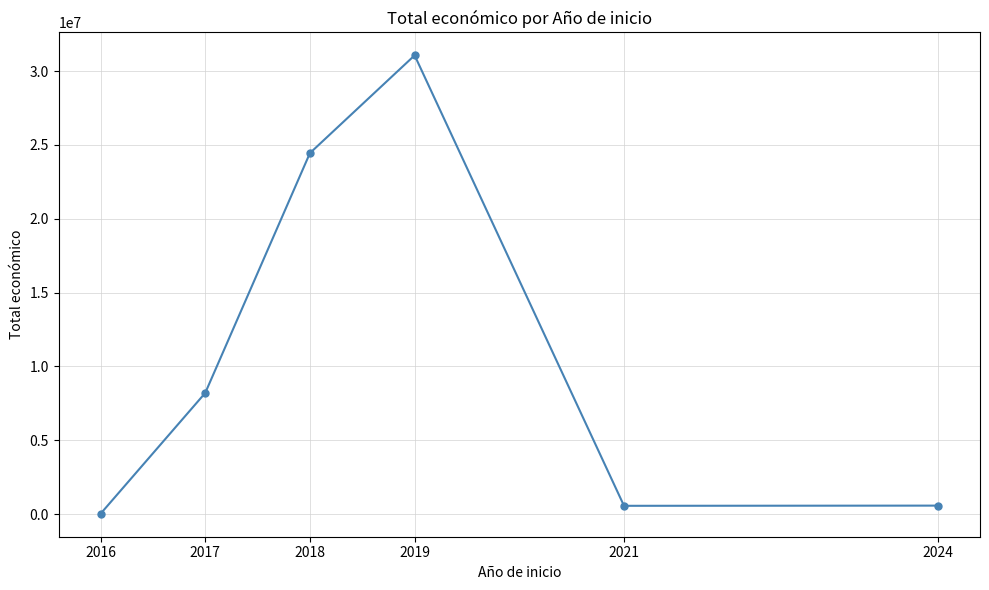

What is the maximum value shown in the chart?

31063051